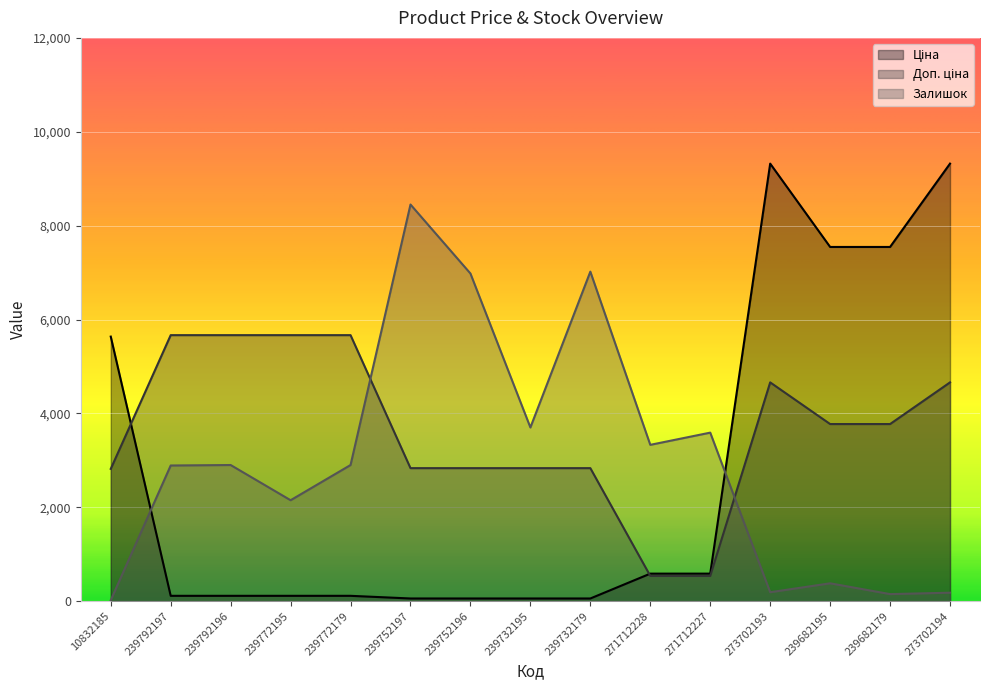

How many interior local peaks does the Ціна series have?

1